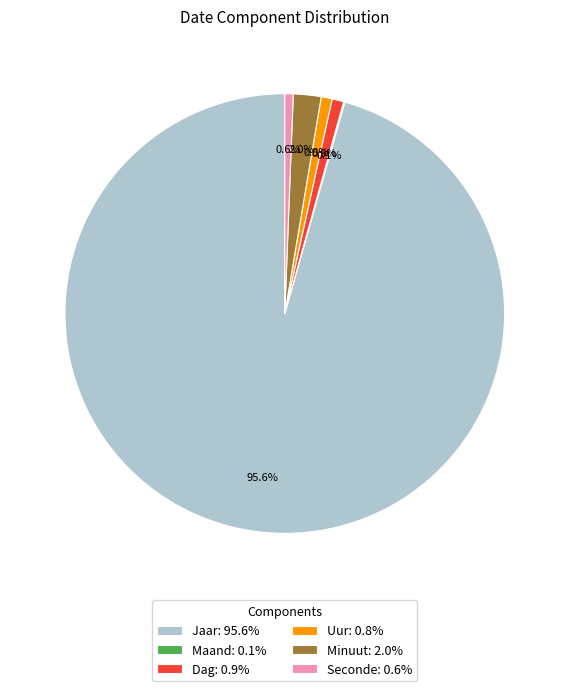

True or false: Dag accounts for 1% of the total.

True